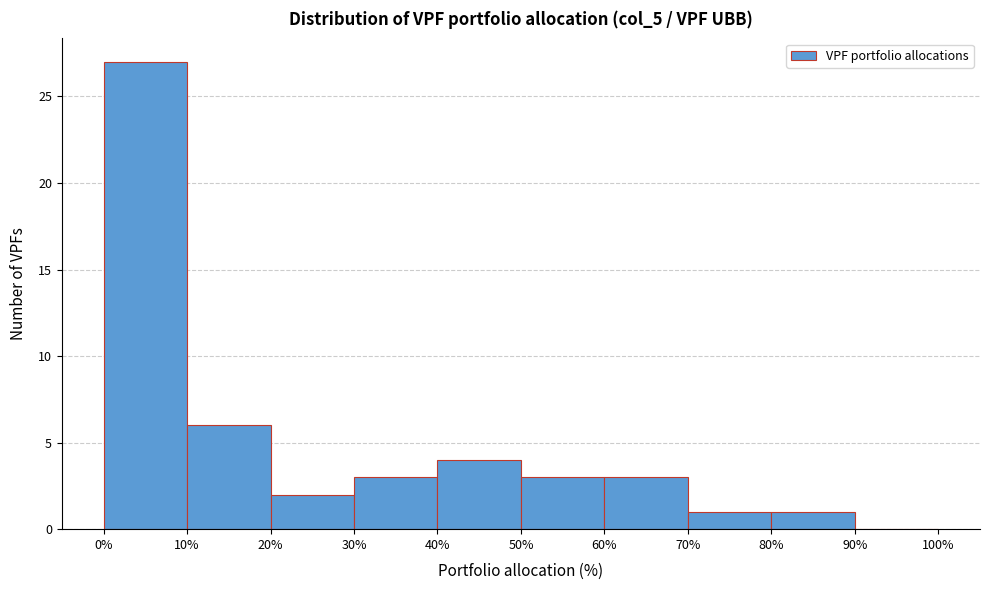

Which range on the x-axis has the tallest bar?

0% to 10%